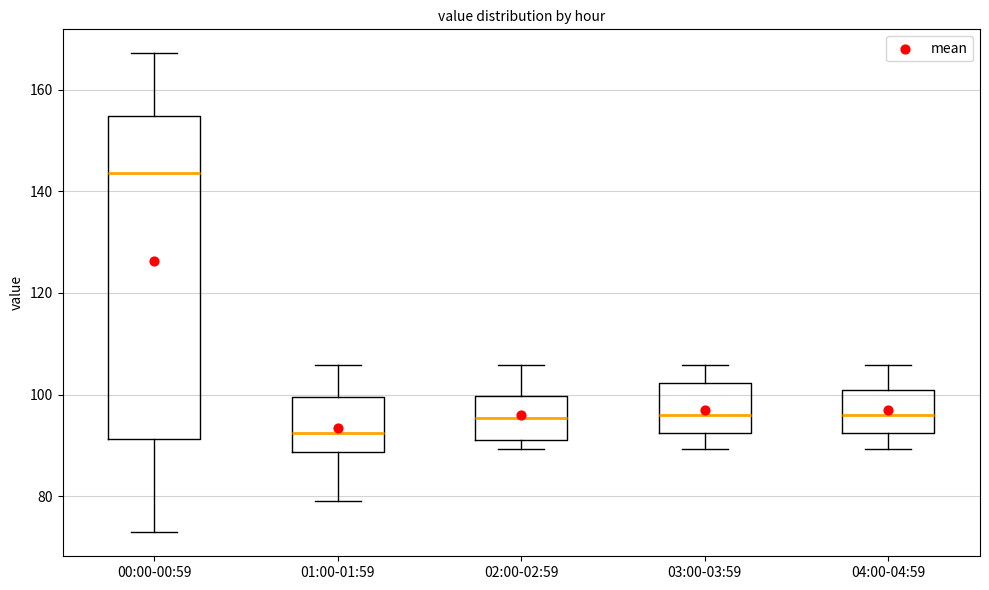

Which box is the tallest, from its lower edge to its upper edge?

00:00-00:59